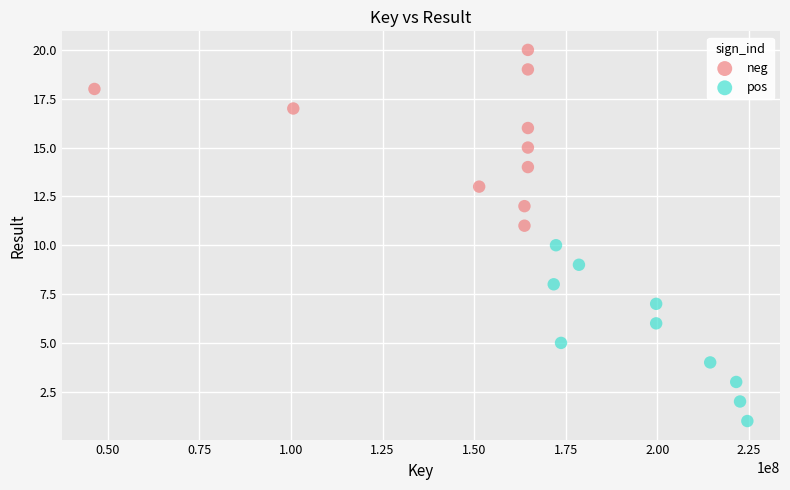

Which series contains the lowest Y value?

pos